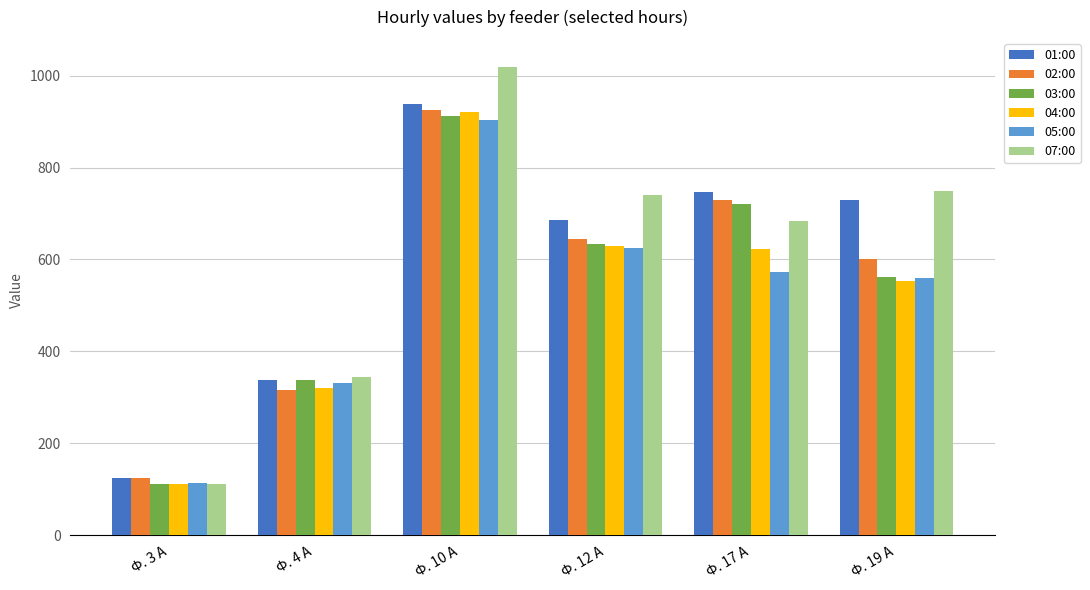

Is it true that 04:00 equals 921.6 at Ф. 10 А?

True